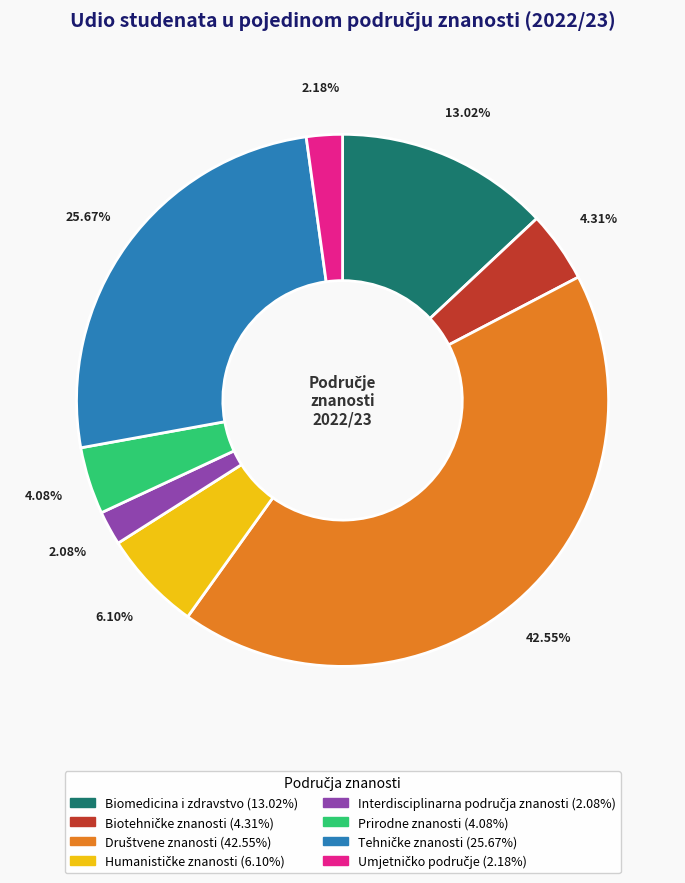

What percentage is the Biomedicina i zdravstvo slice, to the nearest percent?

13%